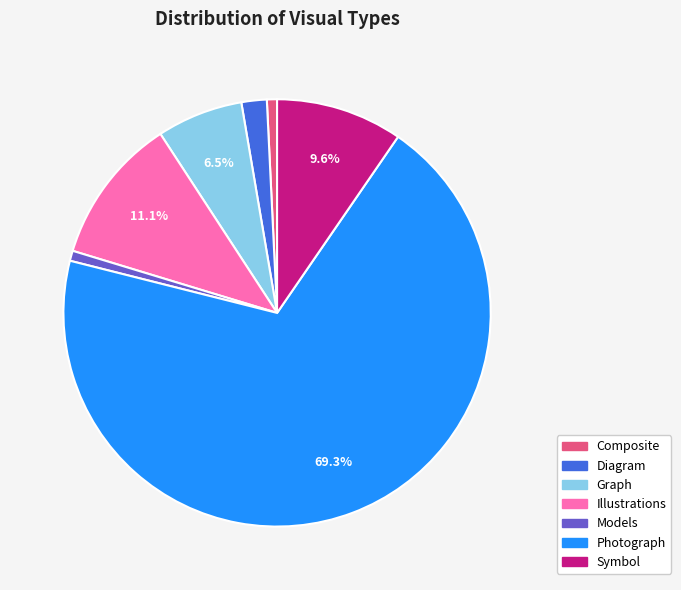

Approximately how many times larger is the value at Composite compared to Models?

1.0